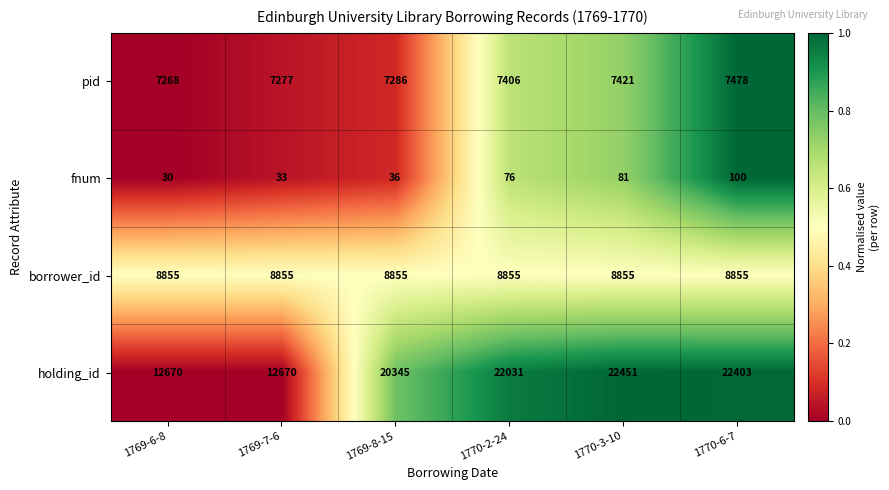

The borrower_id series shows 8855 at 1769-8-15. True or false?

True